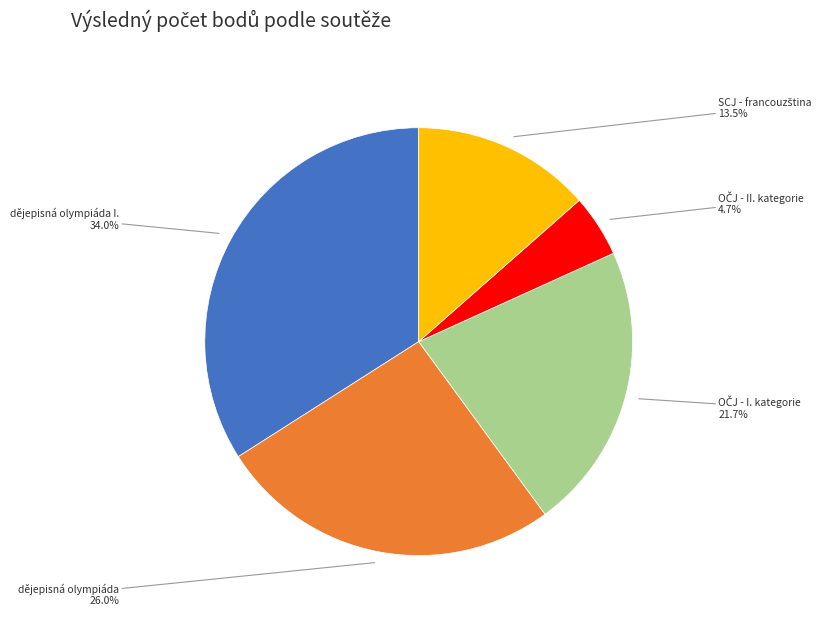

To the nearest percent, what is the difference between the largest and smallest slice percentages?

29%